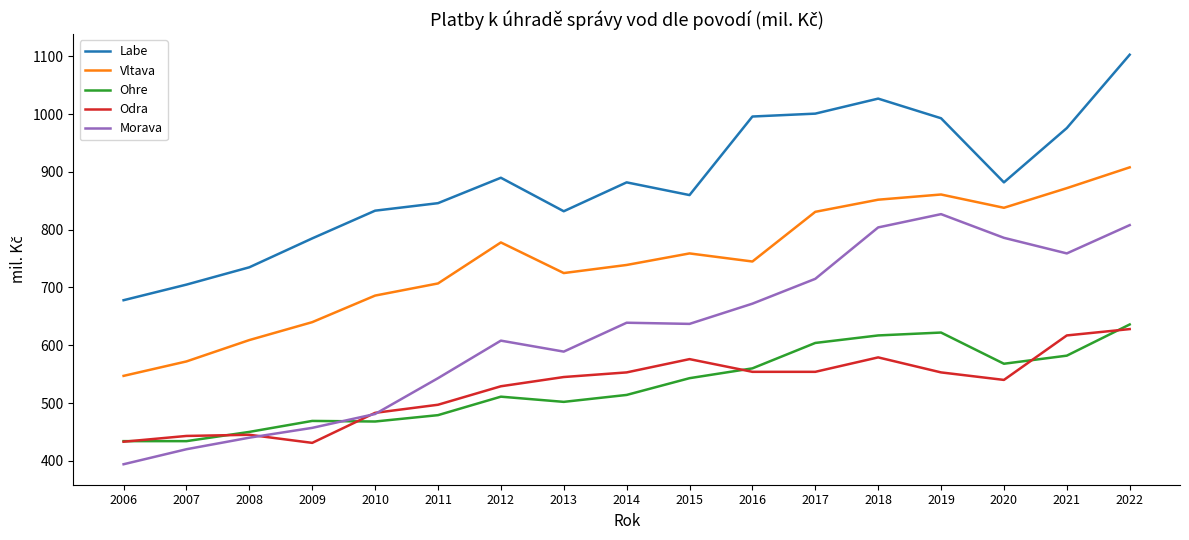

Which label corresponds to the largest value in the chart?

2022